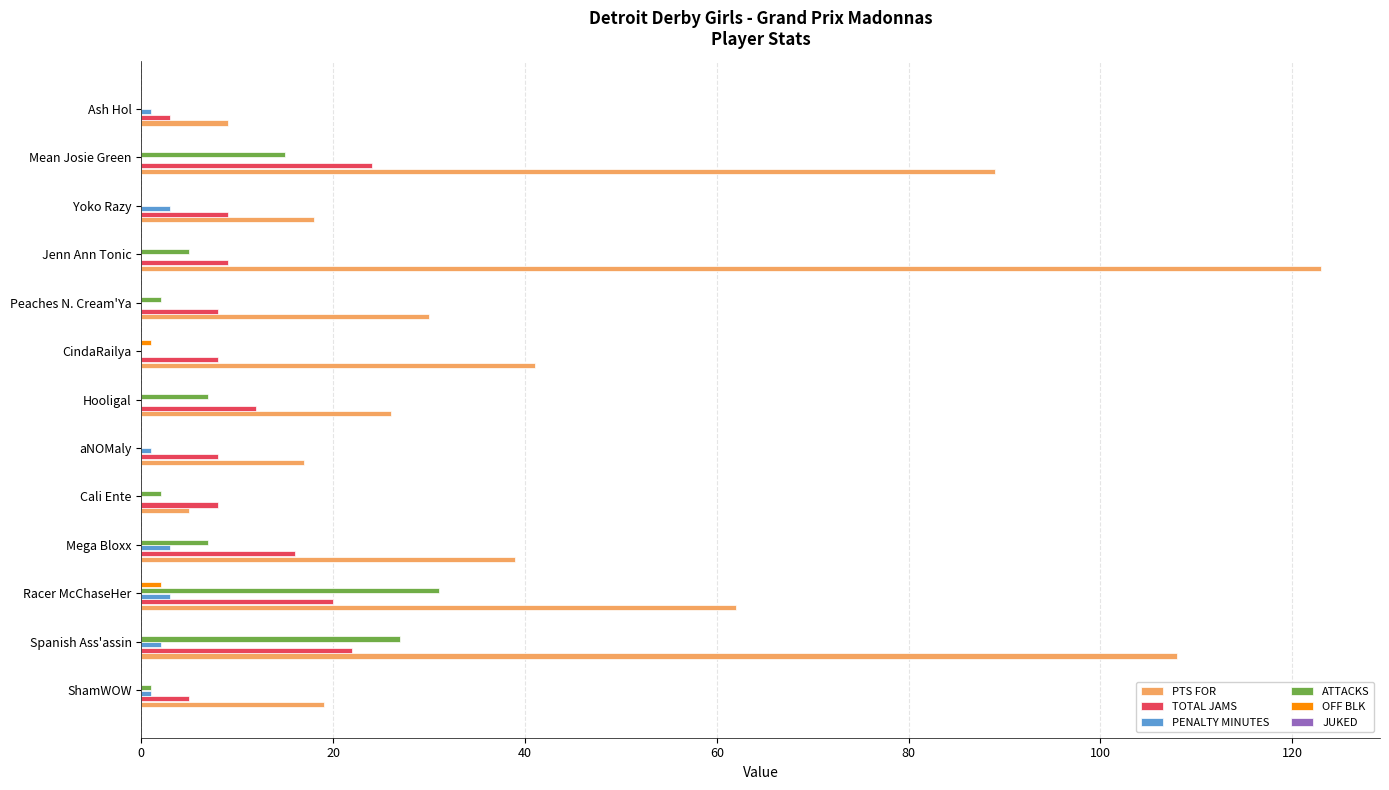

At which category is the sum across all series the highest?

Spanish Ass'assin